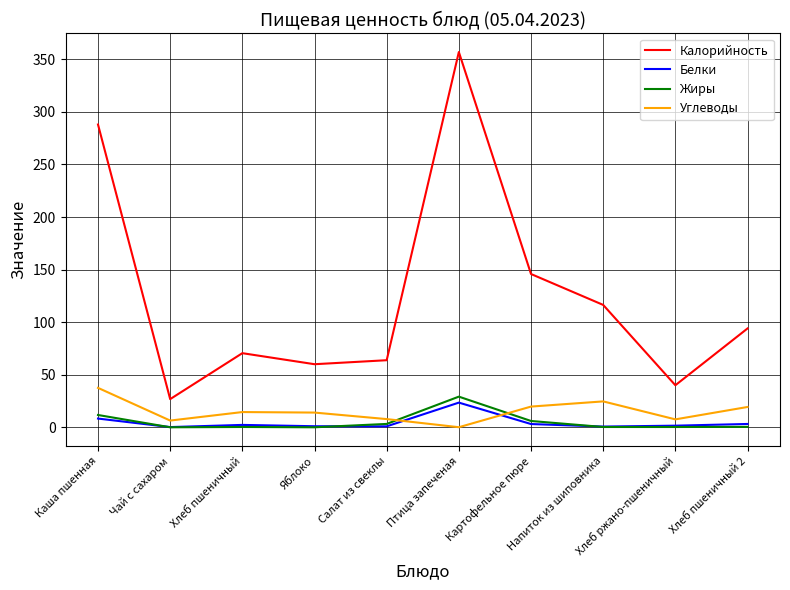

True or false: Углеводы and Калорийность intersect in this chart.

False